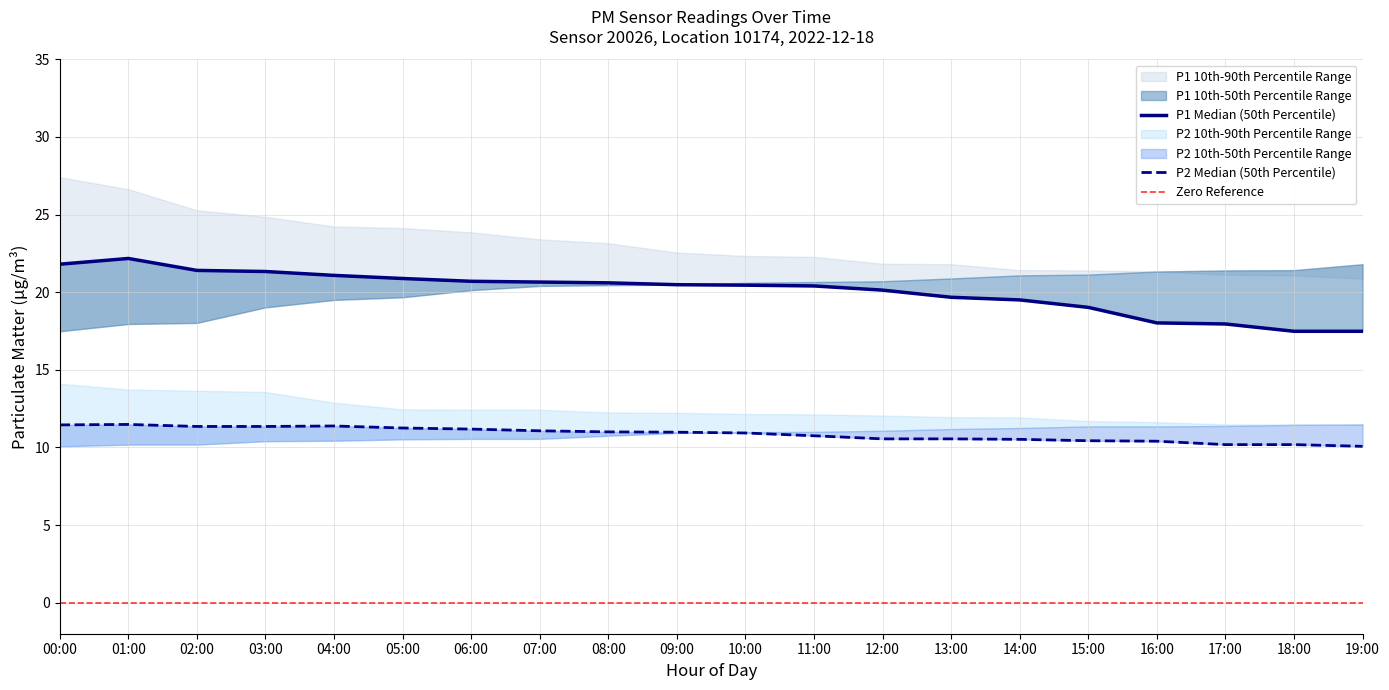

Reading left to right, what are all the values shown in this chart?

P1_high: 27.4	26.6	25.3	24.9	24.2	24.1	23.9	23.4	23.1	22.6	22.3	22.3	21.8	21.8	21.4	21.4	21.3	21.1	21.1	20.9
P1_median: 21.8	22.2	21.4	21.3	21.1	20.9	20.7	20.6	20.6	20.5	20.4	20.4	20.1	19.7	19.5	19.0	18.0	17.9	17.5	17.5
P1_low: 17.5	17.9	18.0	19.0	19.5	19.7	20.1	20.4	20.4	20.5	20.6	20.6	20.7	20.9	21.1	21.1	21.3	21.4	21.4	21.8
P2_high: 14.1	13.7	13.7	13.6	12.9	12.4	12.4	12.4	12.2	12.2	12.2	12.1	12.1	11.9	11.9	11.7	11.6	11.5	11.5	11.4
P2_median: 11.4	11.5	11.3	11.3	11.4	11.2	11.2	11.1	11.0	11.0	10.9	10.8	10.6	10.6	10.5	10.4	10.4	10.2	10.2	10.1
P2_low: 10.1	10.2	10.2	10.4	10.4	10.5	10.6	10.6	10.8	10.9	11.0	11.0	11.1	11.2	11.2	11.3	11.3	11.4	11.4	11.5